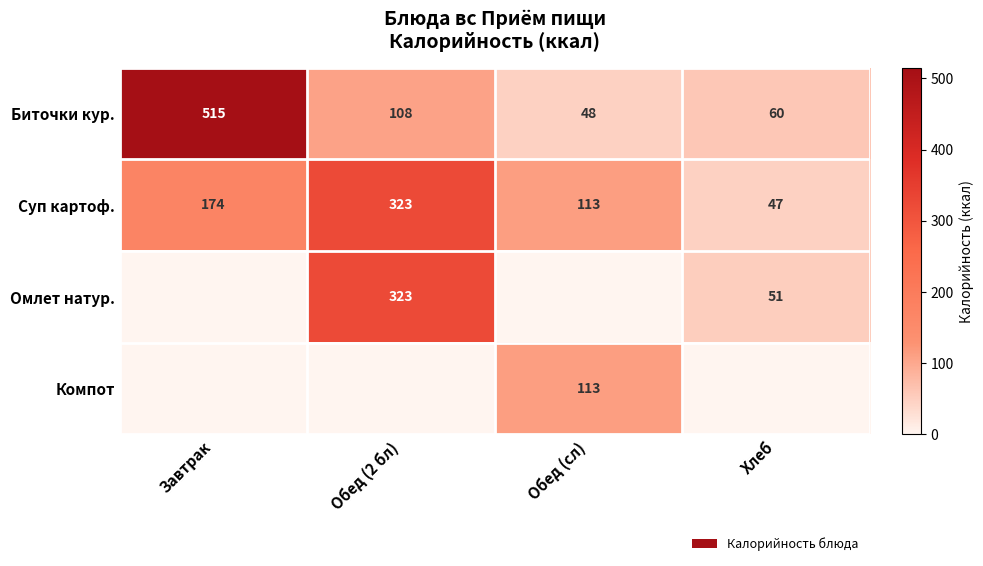

How many values in the Суп картоф. series are below 174?

2